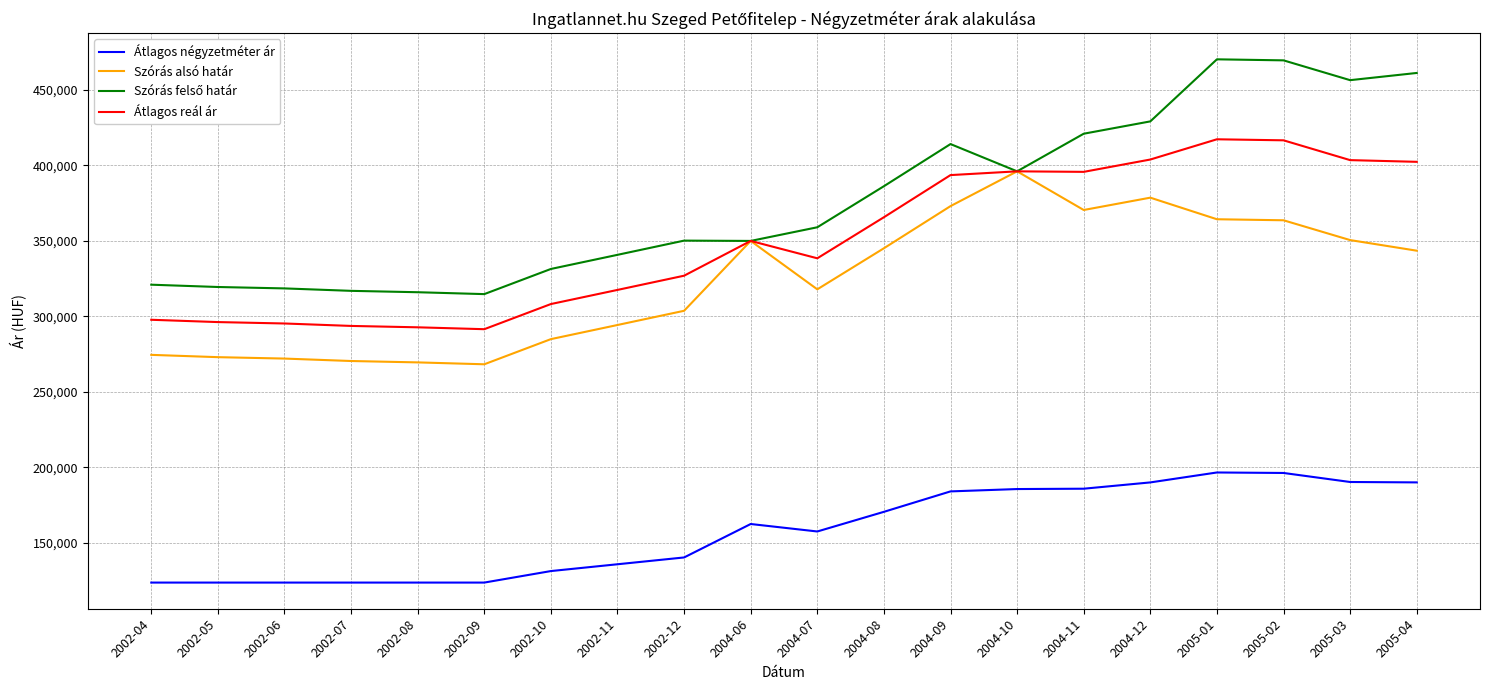

What is the spread (max minus min) of values at 2005-04?

271147